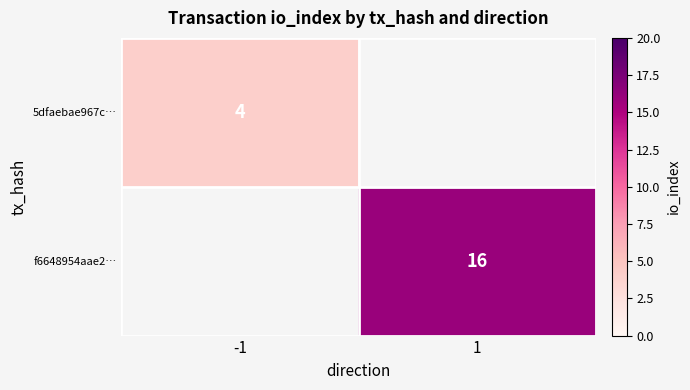

True or false: f6648954aae2… has a value of 24 at 1.

False